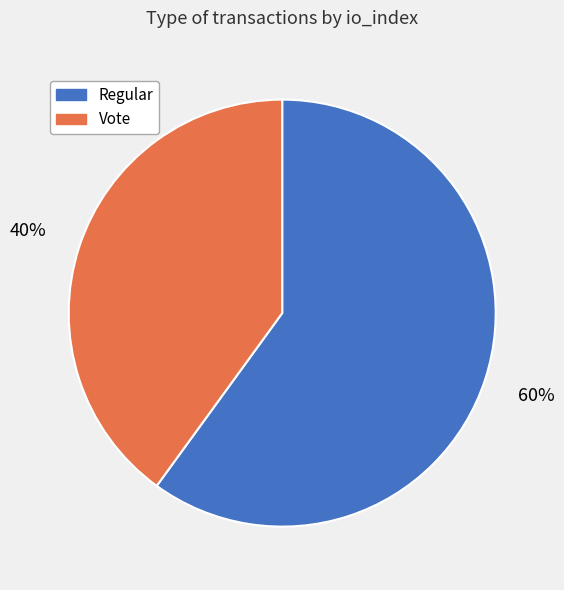

True or false: Vote accounts for 32% of the total.

False